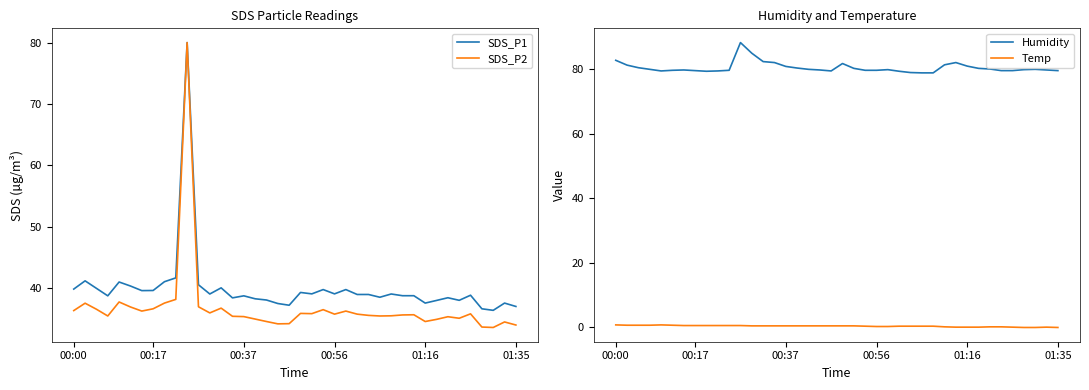

What is the difference between the highest and lowest values at 20?

81.4